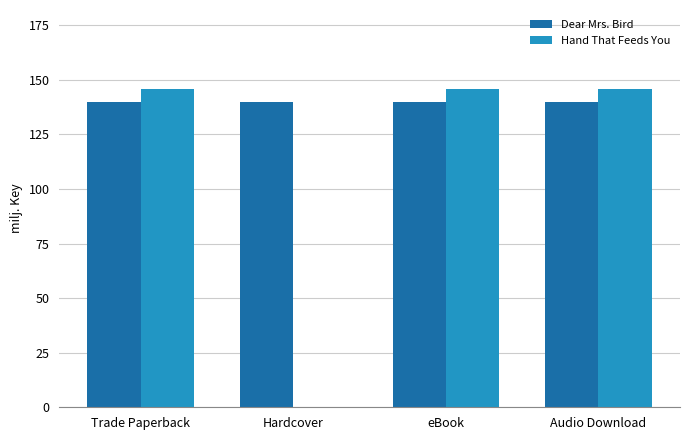

What is the maximum value shown in the chart?

145547209